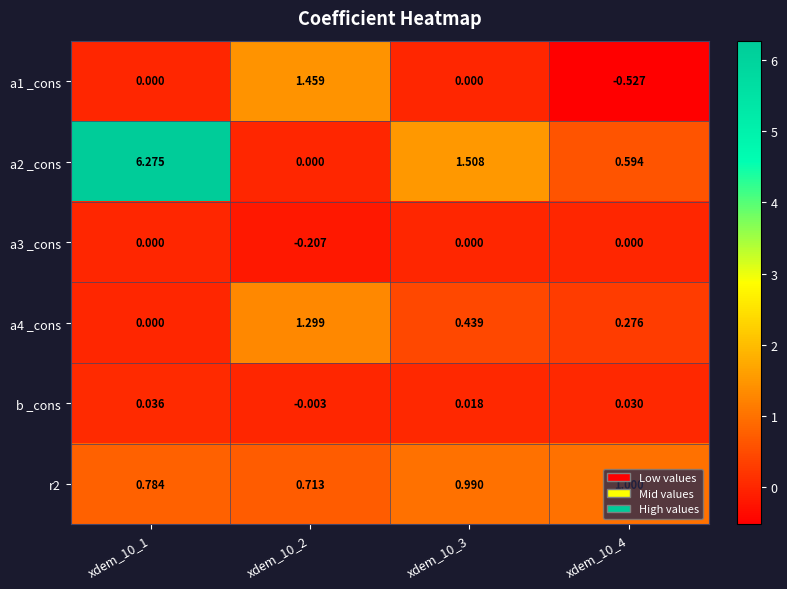

Between xdem_10_2 and xdem_10_4, which series saw the biggest shift?

a1 _cons